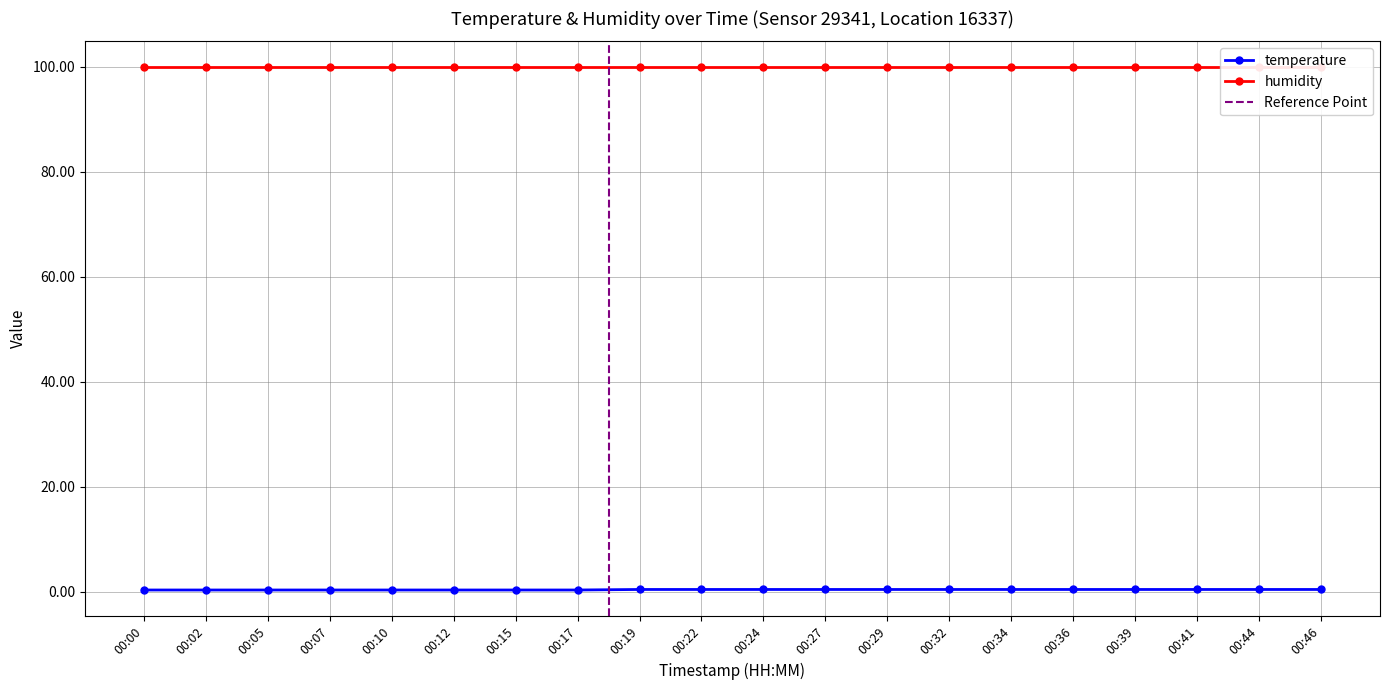

True or false: the data shows 0.3 at 00:05.

True